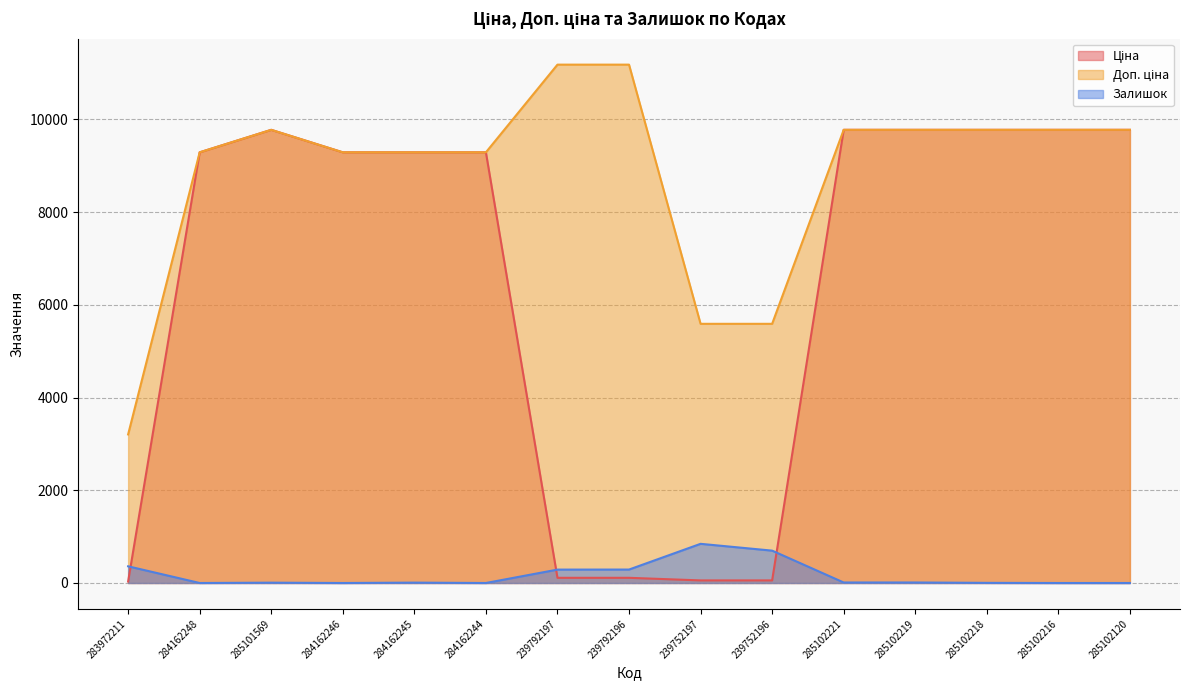

At which category is the sum across all series the highest?

285102221